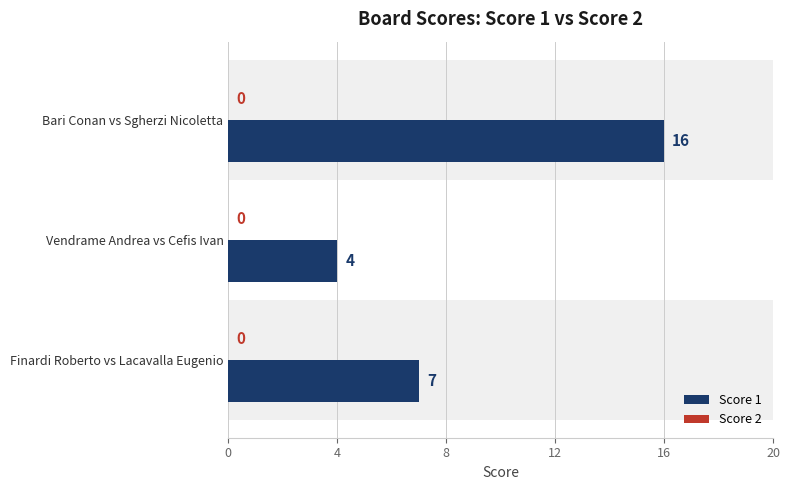

List the labels in order of value, largest first.

Bari Conan vs Sgherzi Nicoletta, Finardi Roberto vs Lacavalla Eugenio, Vendrame Andrea vs Cefis Ivan